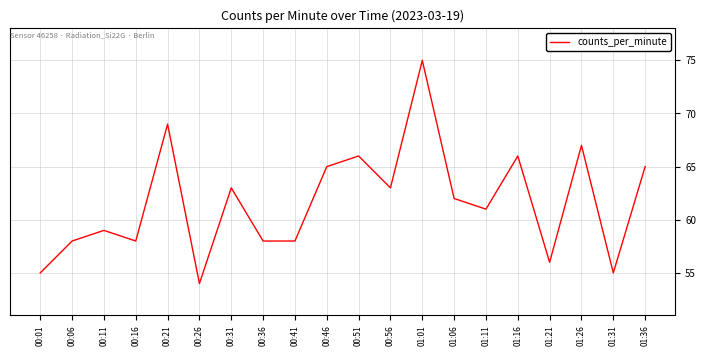

What position from the left is 01:36?

20